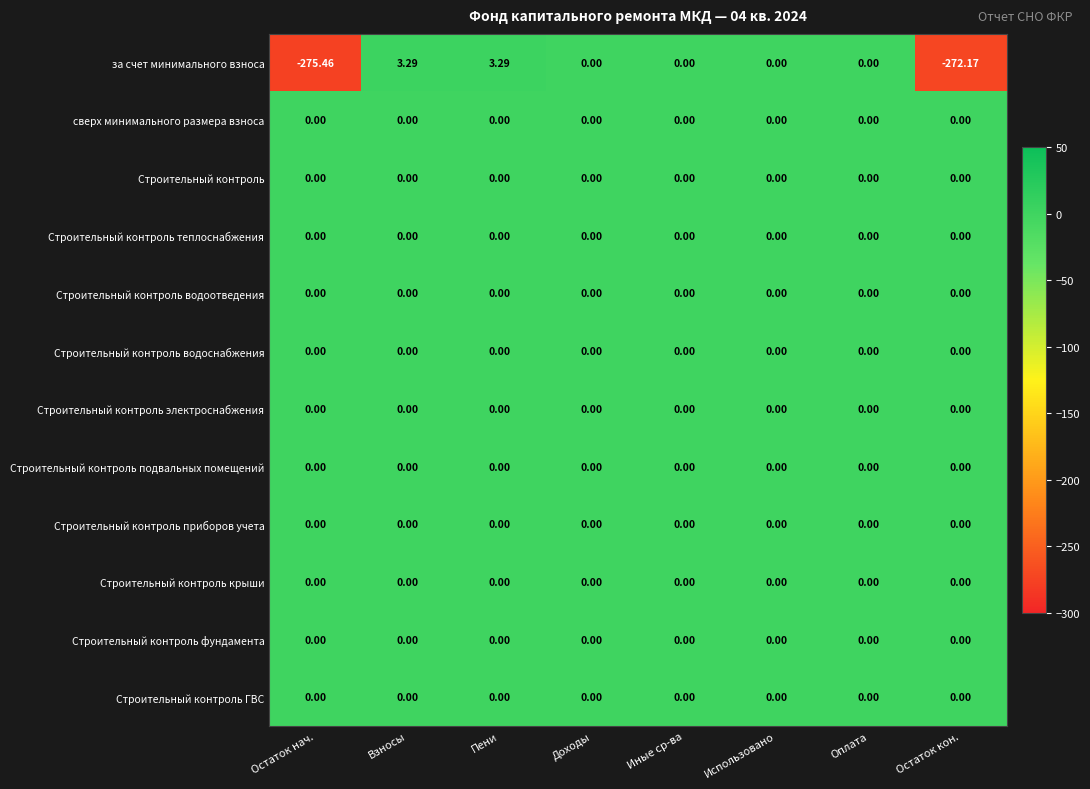

Which category has the lowest value across all series?

Остаток нач.